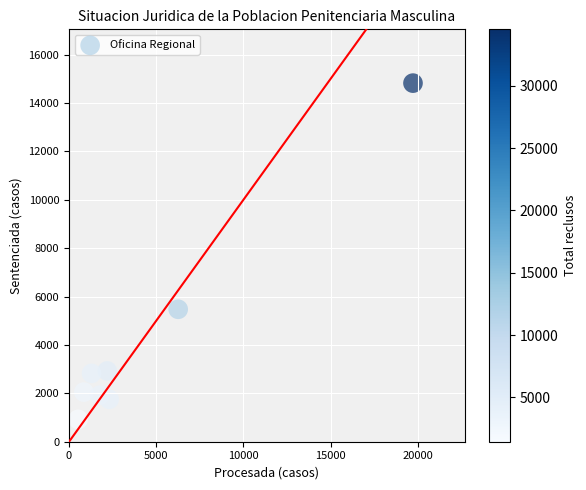

What is the range of Y values (max minus min)?

13894